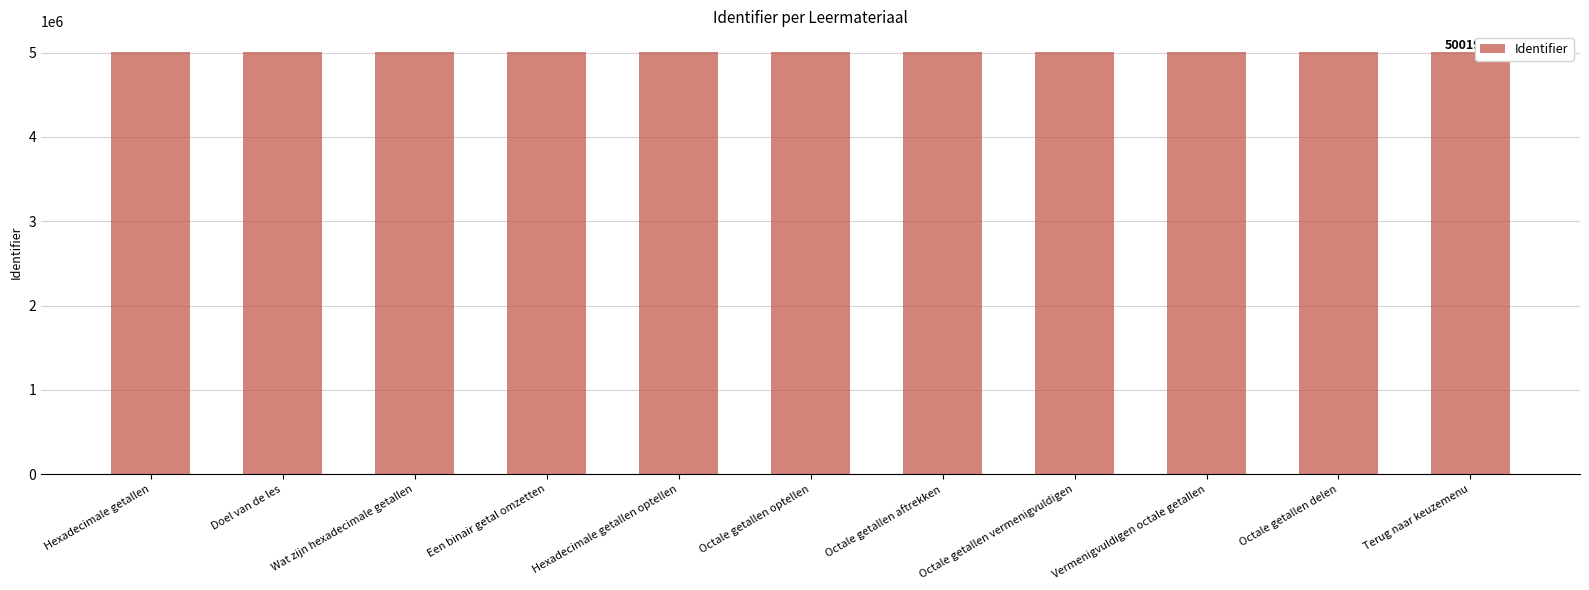

What is the maximum value shown in the chart?

5001946